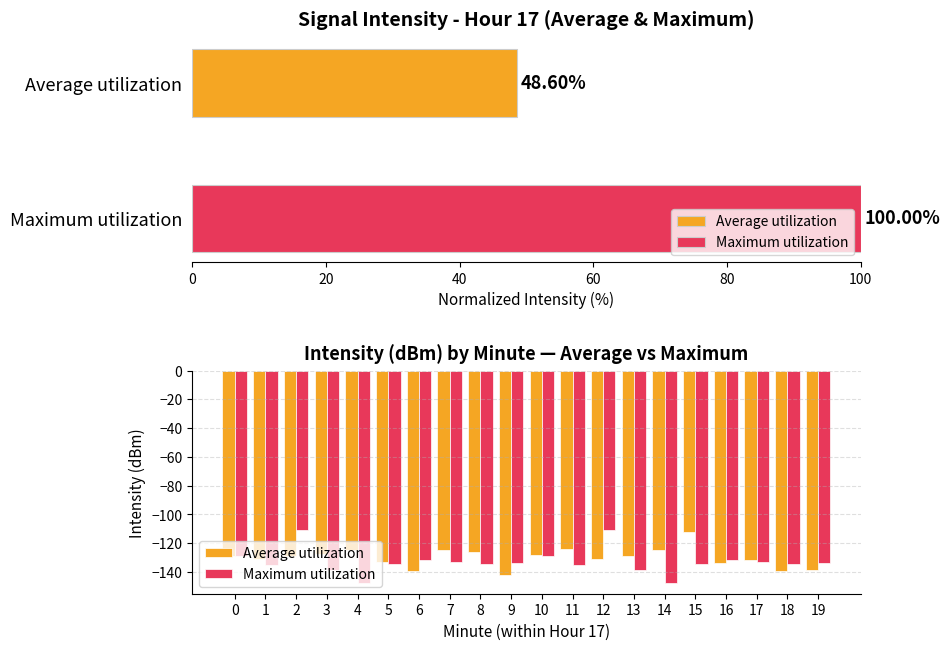

What is the label of the 5th bar from the right?

15